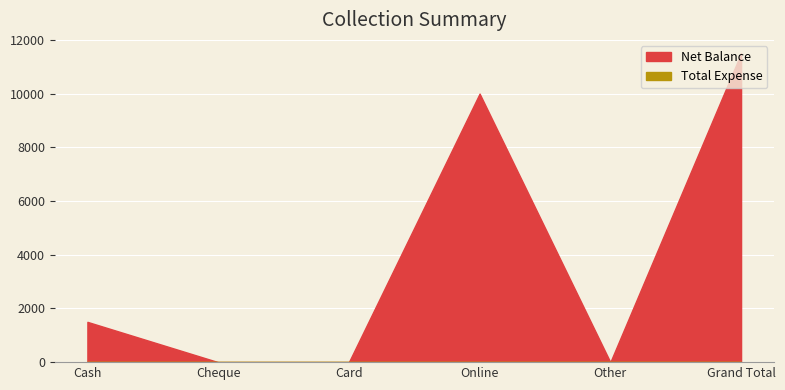

At which label does the data first exceed 1500?

Online